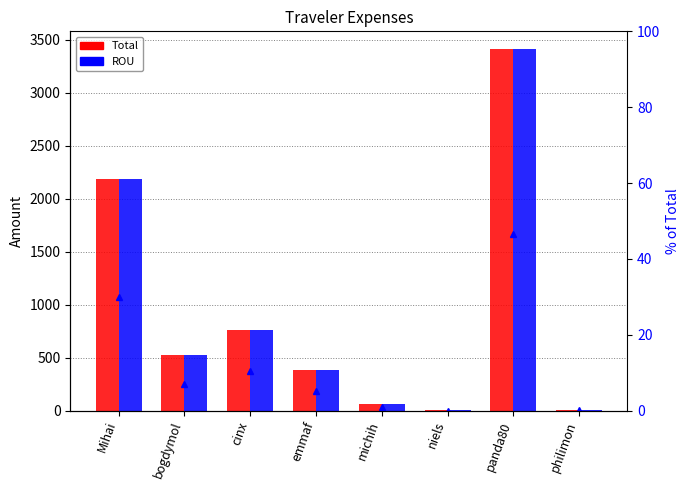

Between cinx and bogdymol, which is larger?

cinx